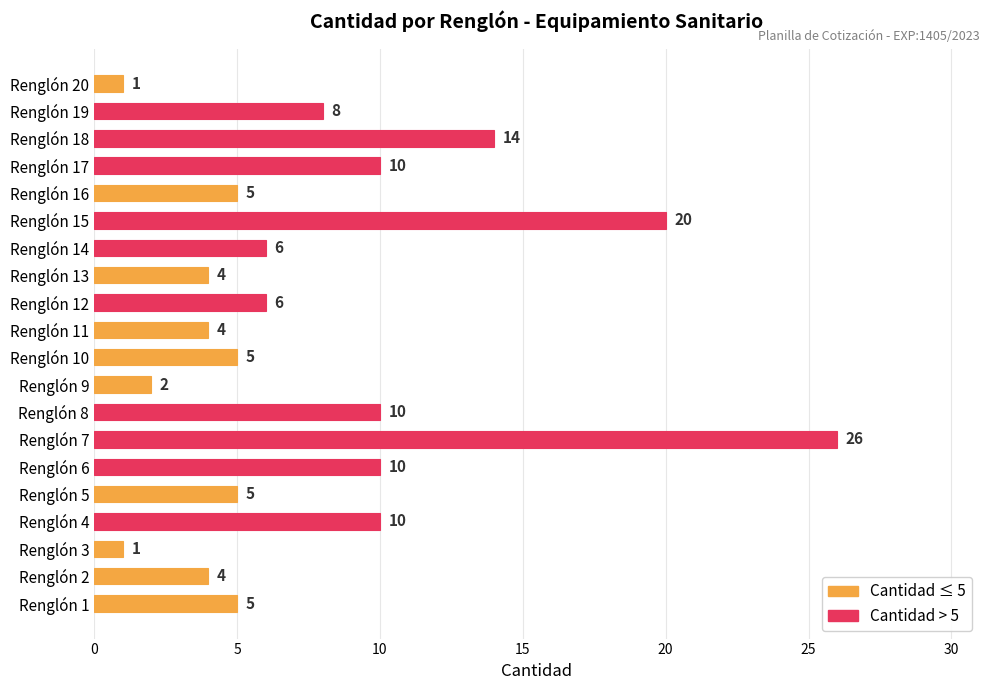

True or false: the data shows 10 at Renglón 4.

True